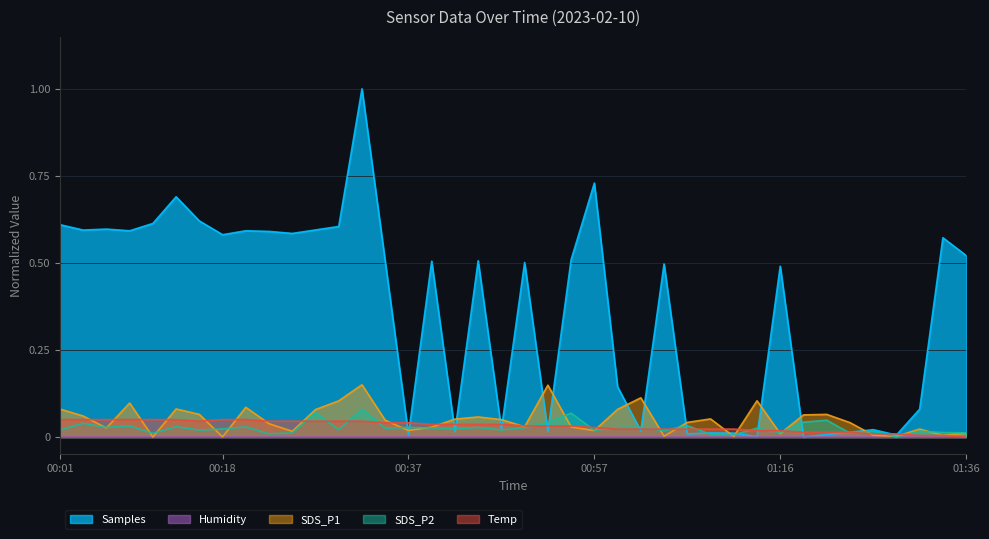

What position from the right is 00:18?

33